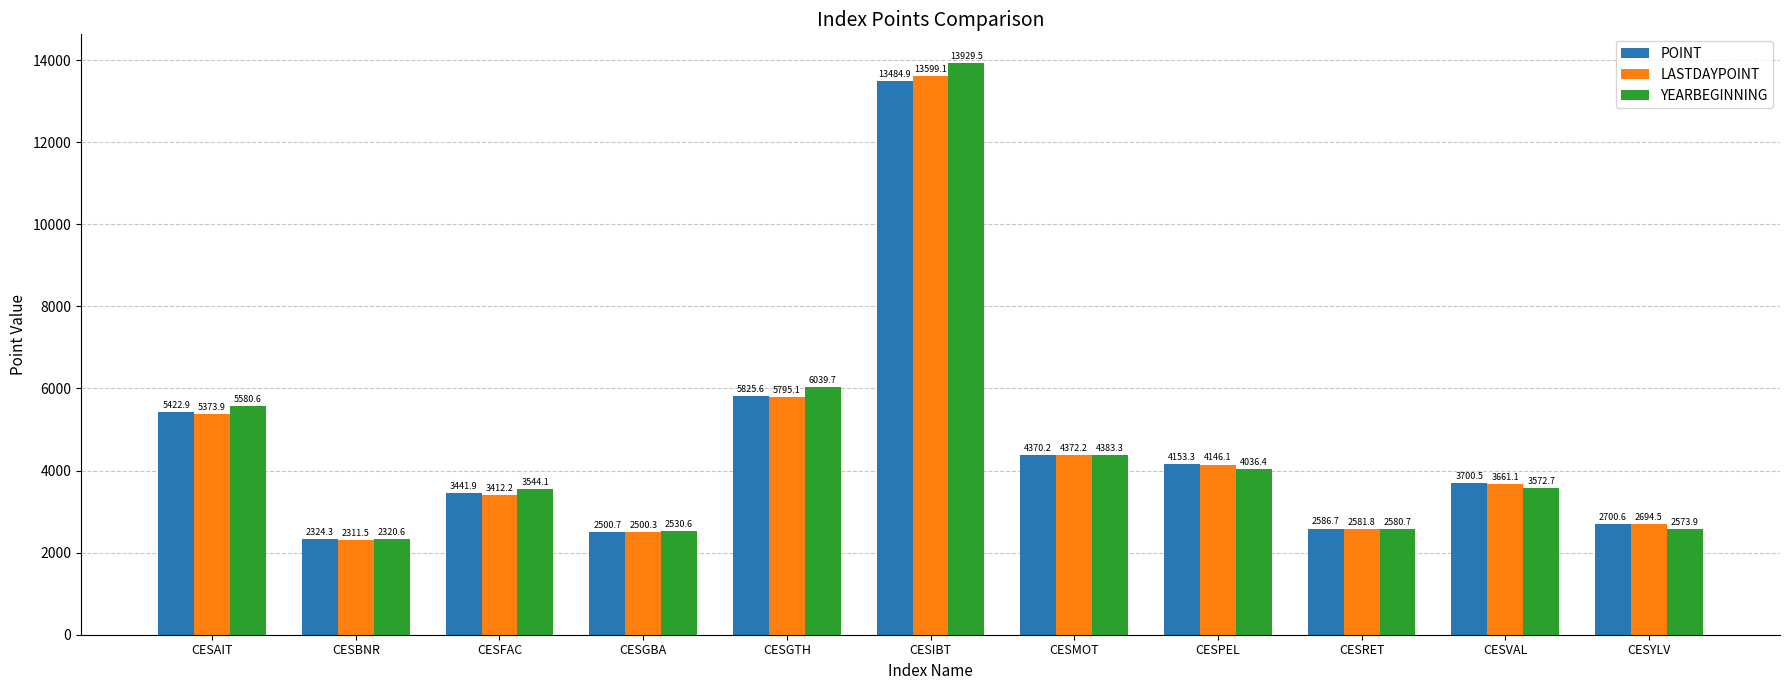

How many groups of bars are there?

11